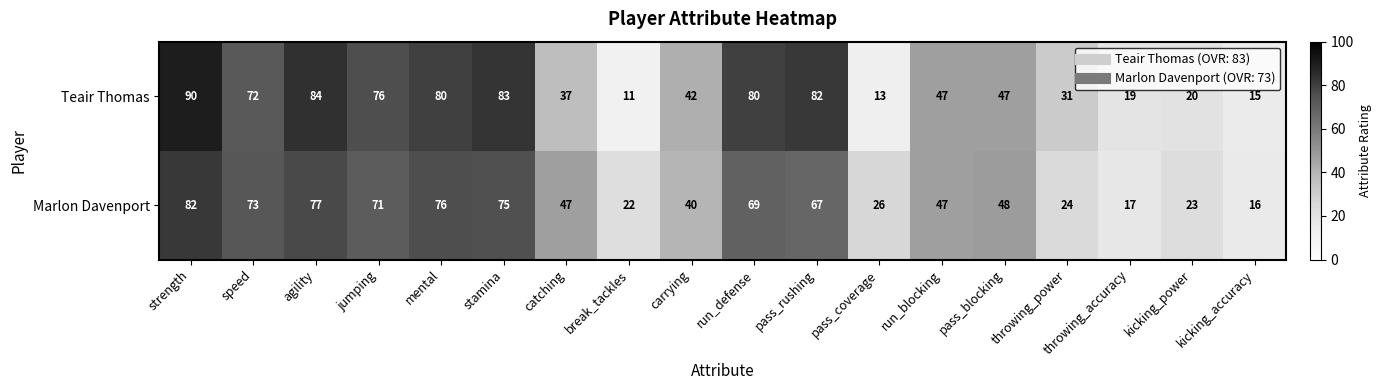

At catching, list the series in order from largest to smallest.

Marlon Davenport, Teair Thomas